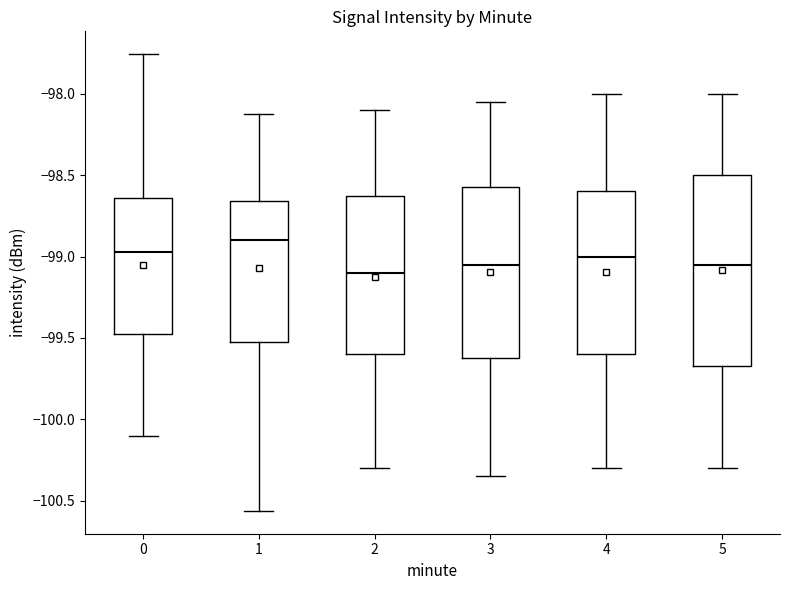

Reading left to right, transcribe this box plot: for each box, give where its median line is, the range the box spans, and where its two whiskers end, as read against the y-axis. The values are not printed on the chart, so give them approximately, as read against the axis.

0: median -98.95, box -99.50 to -98.65, whiskers -100.10 to -97.75
1: median -98.90, box -99.55 to -98.65, whiskers -100.55 to -98.10
2: median -99.10, box -99.60 to -98.60, whiskers -100.30 to -98.10
3: median -99.05, box -99.60 to -98.55, whiskers -100.35 to -98.05
4: median -99.00, box -99.60 to -98.60, whiskers -100.30 to -98.00
5: median -99.05, box -99.65 to -98.50, whiskers -100.30 to -98.00